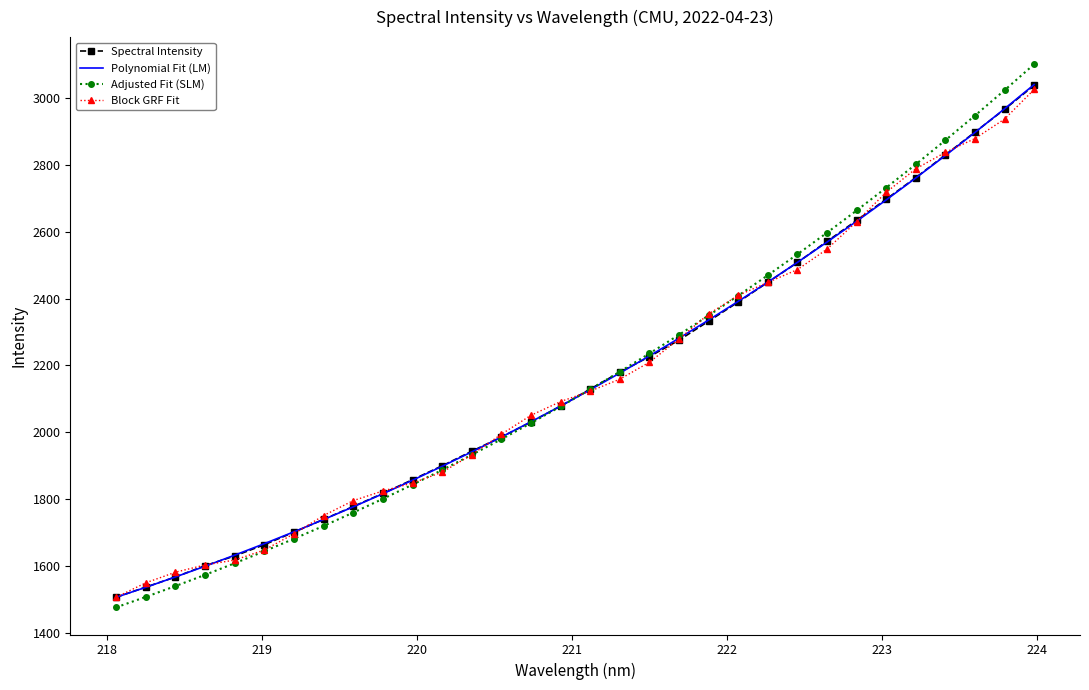

What is the sum of all Adjusted Fit (SLM) values?

69398.5